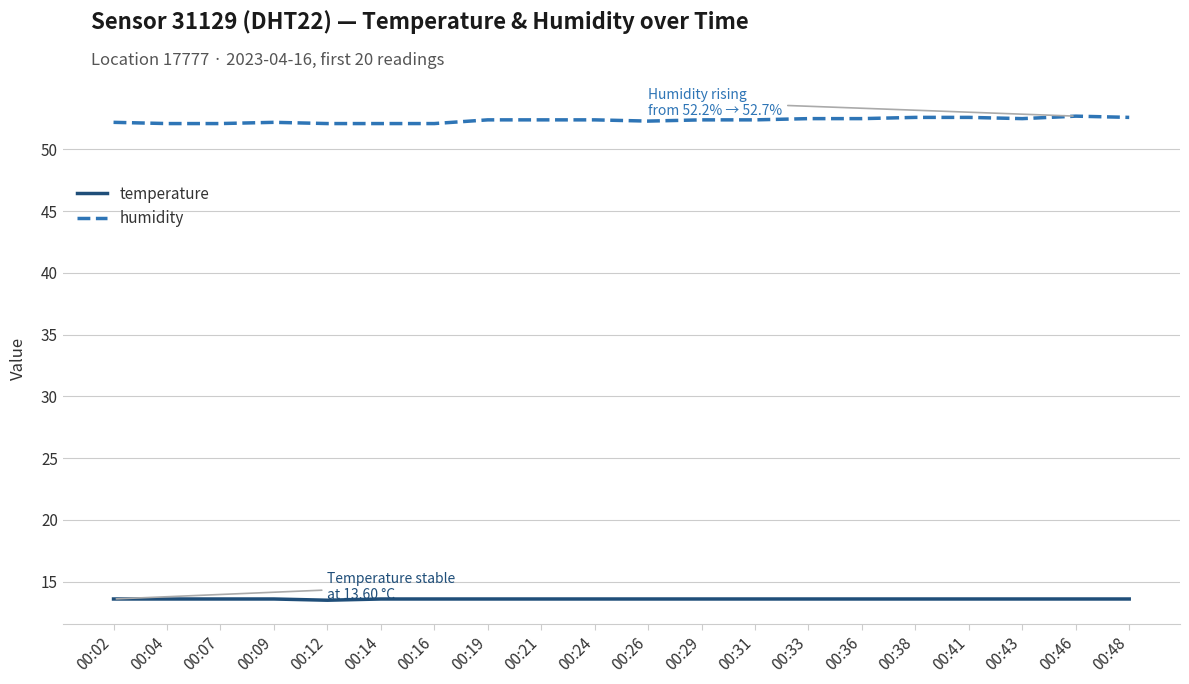

What is the maximum value for temperature?

13.6